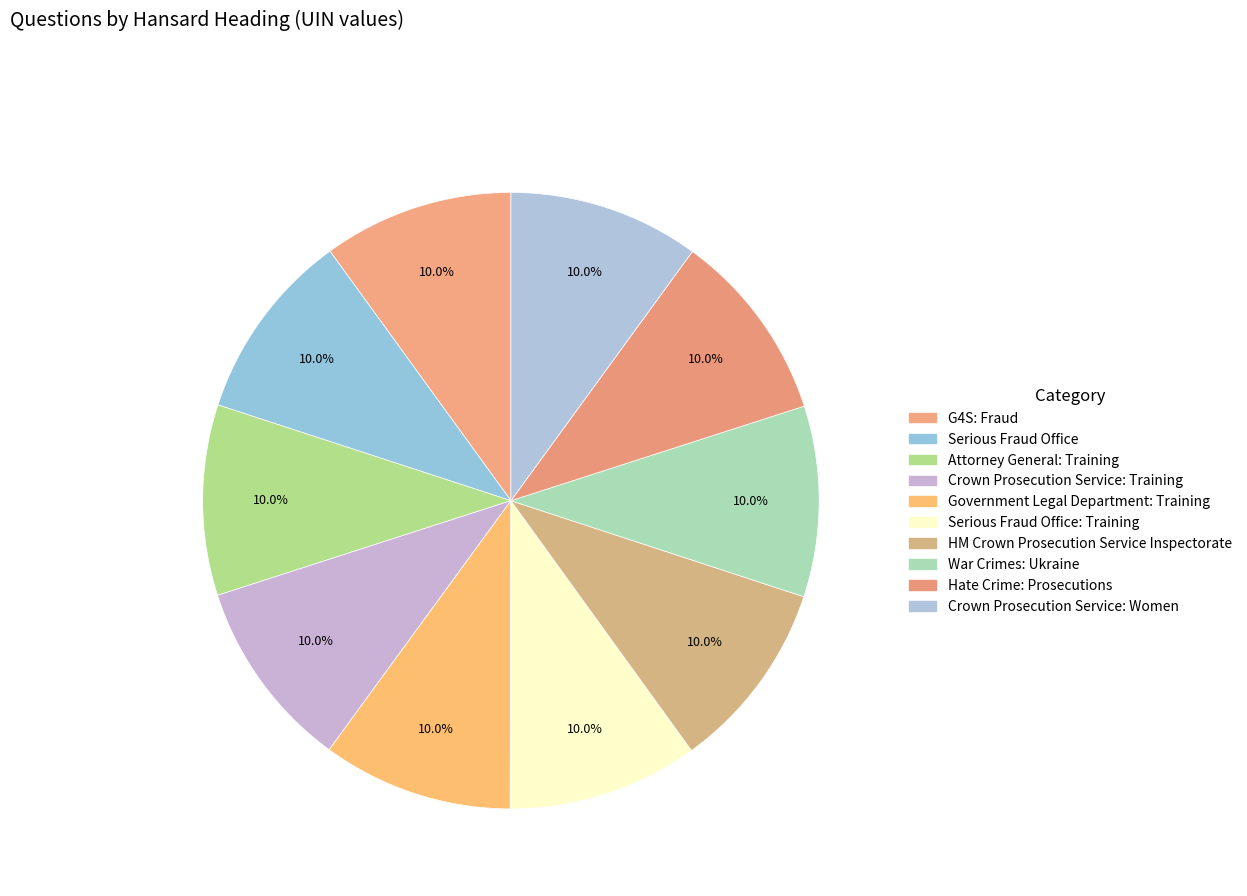

How many slices are in this pie chart?

10